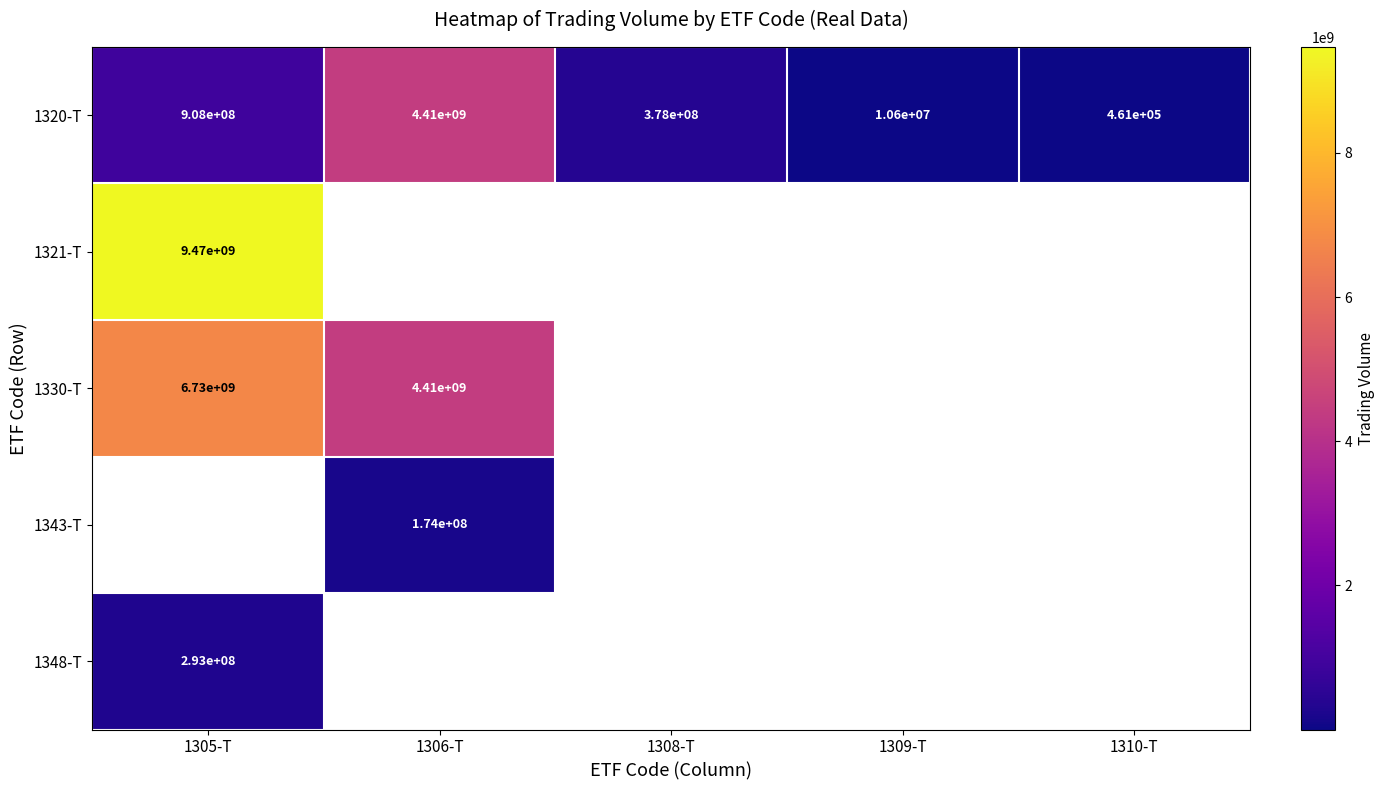

What is the minimum value shown in the chart?

460560.0